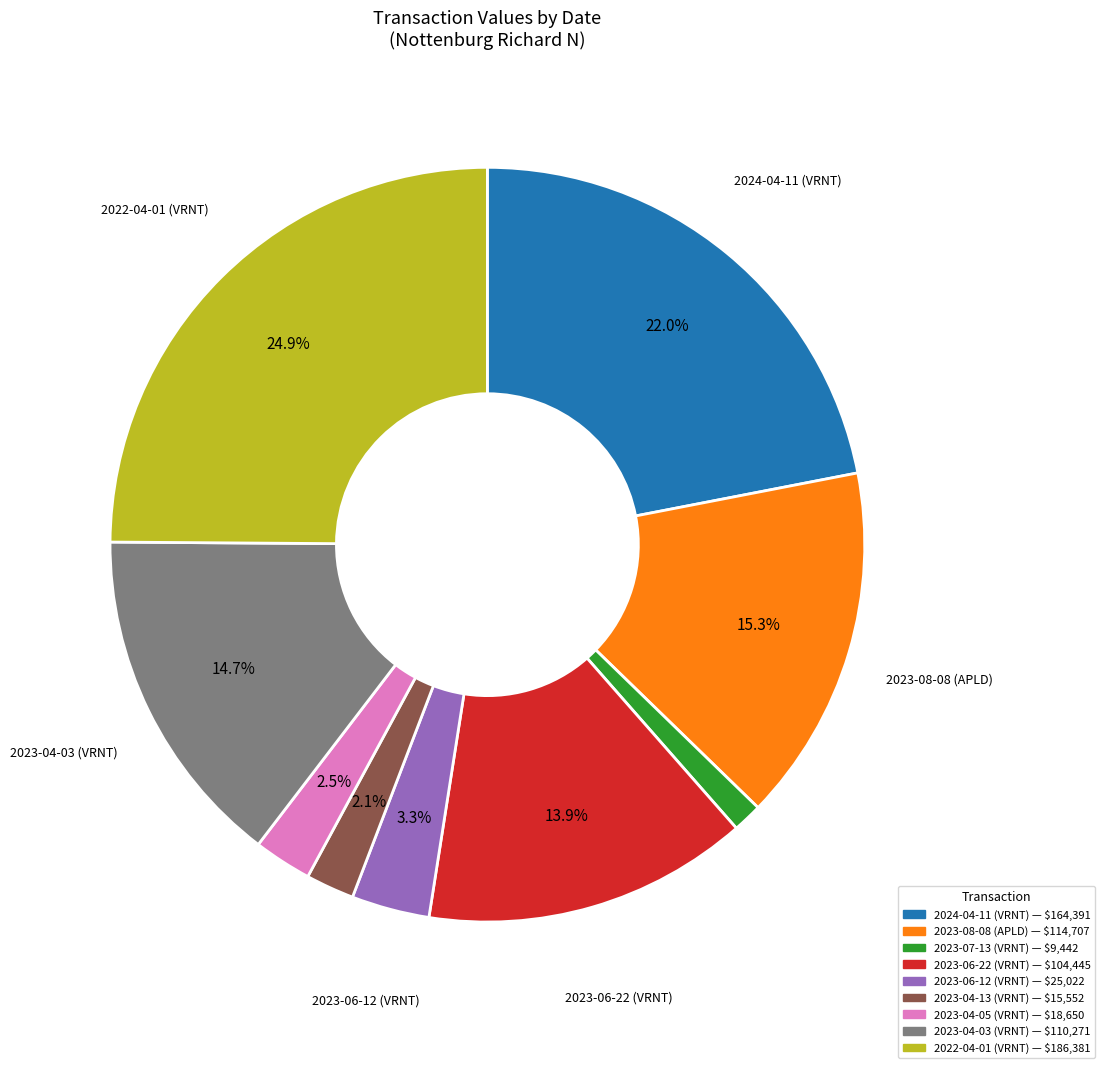

Is there a majority slice in this chart?

No